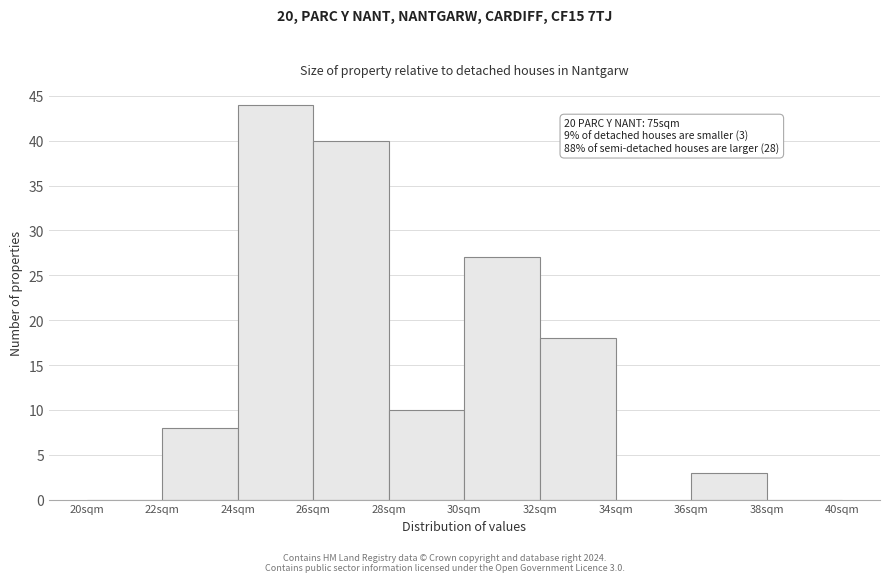

Over which range of the x-axis is the bar tallest?

24 to 26